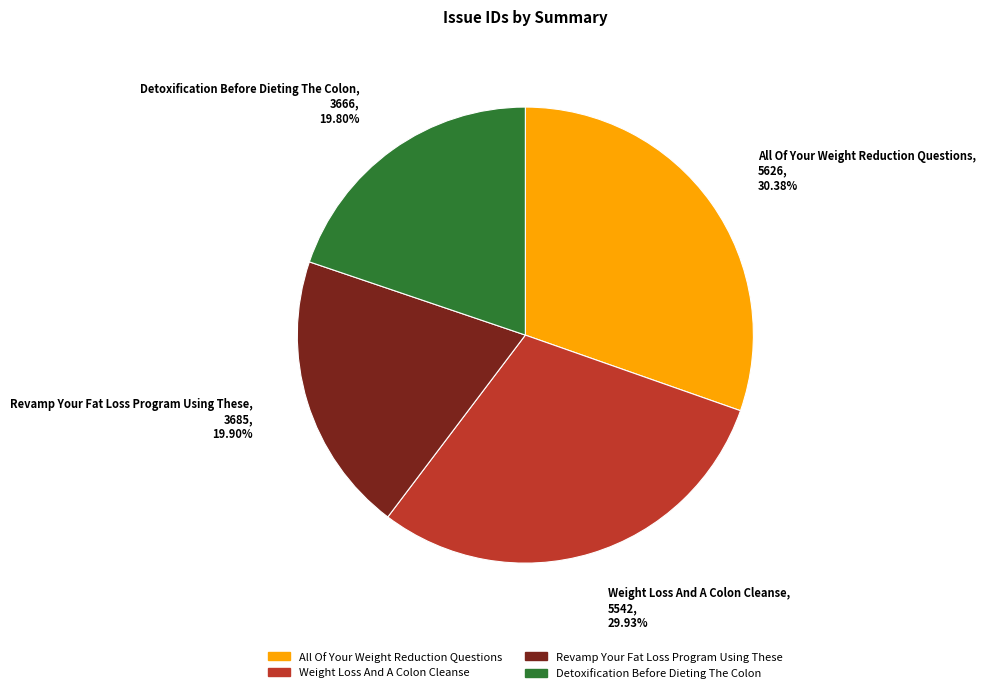

Which has a higher value, Detoxification Before Dieting The Colon, 3666, 19.80% or Weight Loss And A Colon Cleanse, 5542, 29.93%?

Weight Loss And A Colon Cleanse, 5542, 29.93%